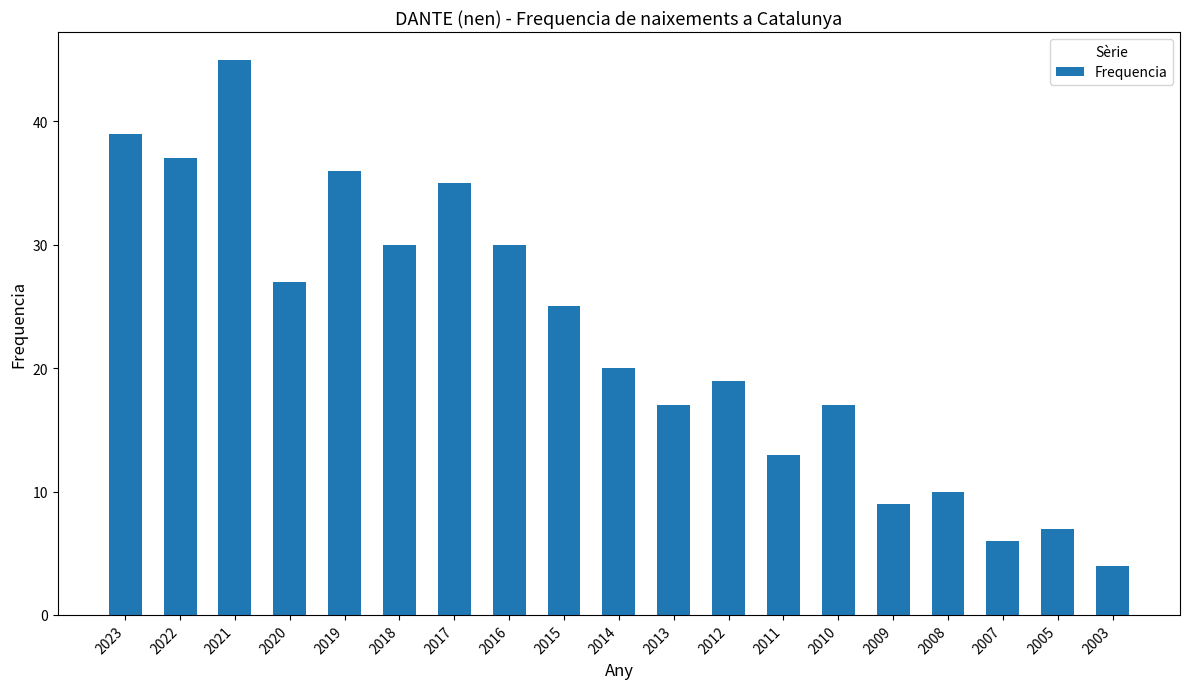

How many series are shown in this chart?

1